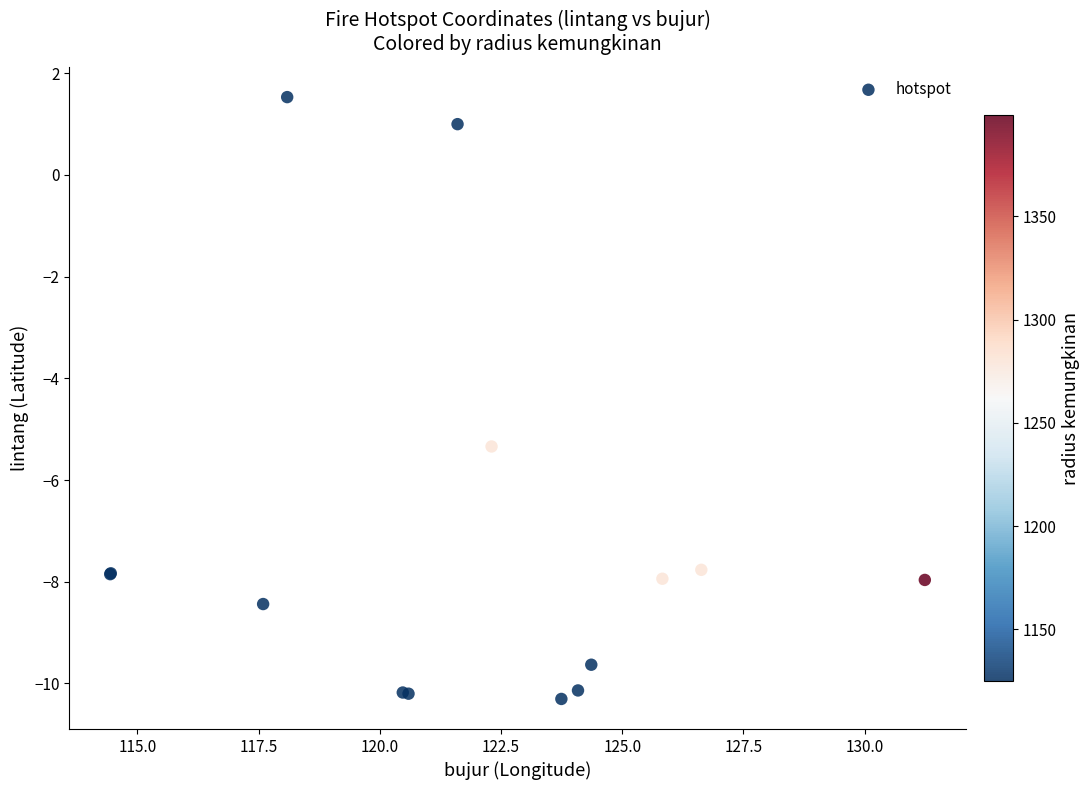

What Y value in the scatter plot is closest to -4?

-5.3